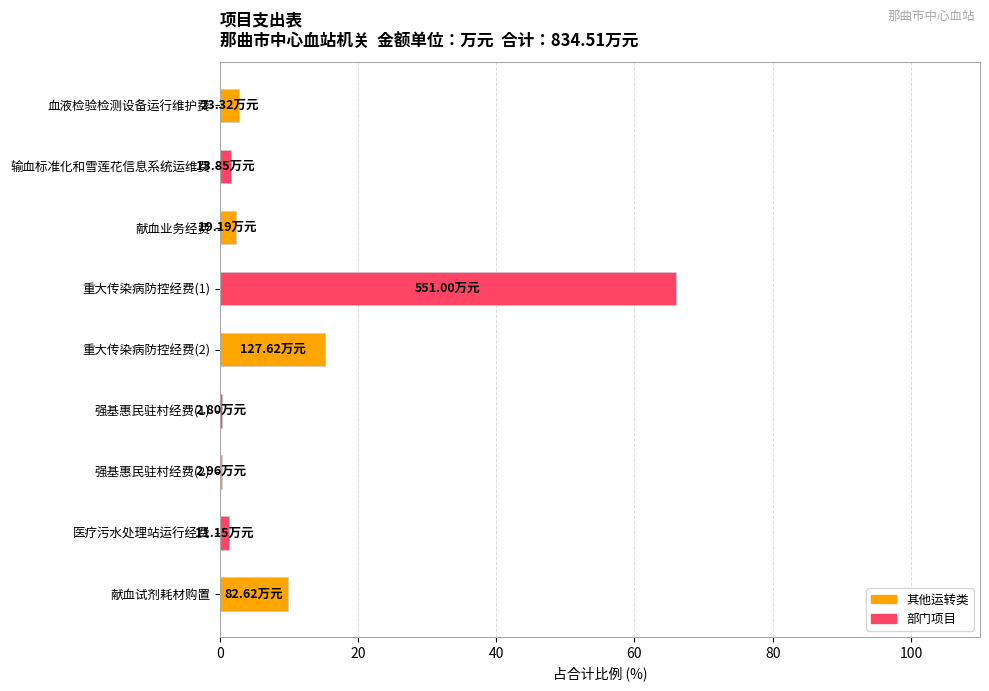

What is the sum of all values?

100.0